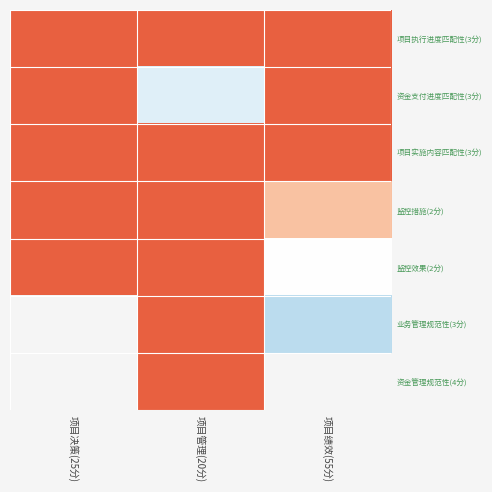

At which label does 监控效果(2分) reach its minimum?

项目绩效(55分)